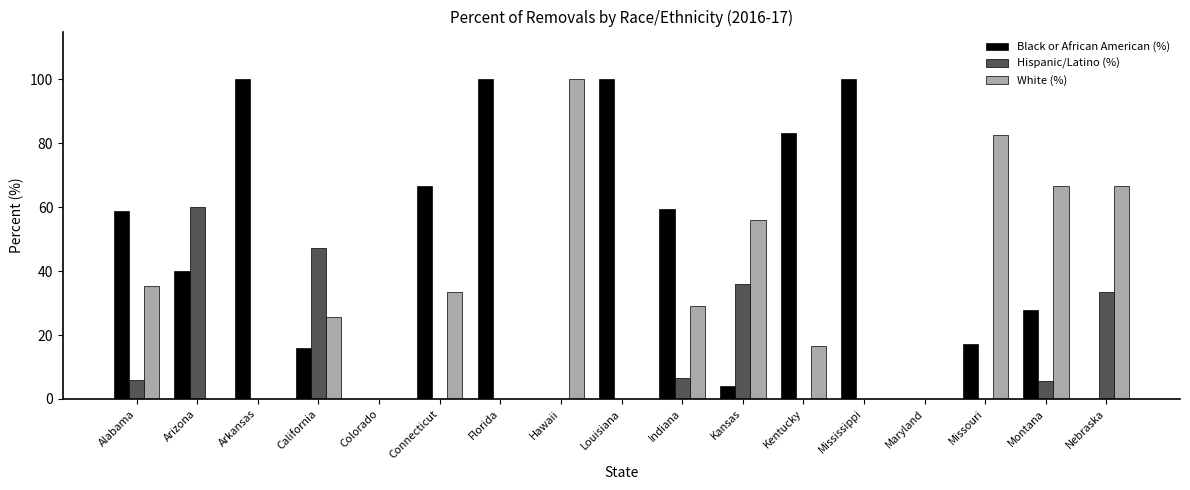

Is it true that Hispanic/Latino (%) equals 19.6 at Maryland?

False